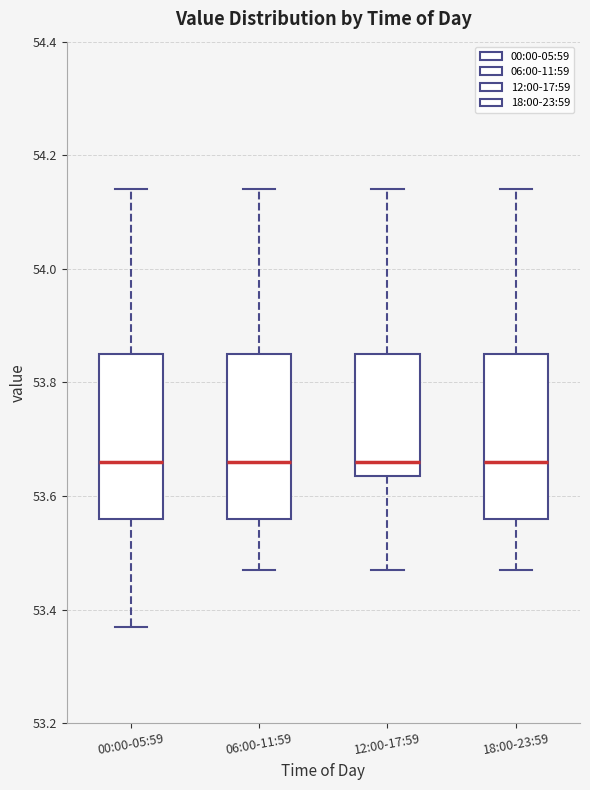

Reading left to right, transcribe this box plot: for each box, give where its median line is, the range the box spans, and where its two whiskers end, as read against the y-axis. The values are not printed on the chart, so give them approximately, as read against the axis.

00:00-05:59: median 53.66, box 53.56 to 53.86, whiskers 53.38 to 54.14
06:00-11:59: median 53.66, box 53.56 to 53.86, whiskers 53.48 to 54.14
12:00-17:59: median 53.66, box 53.64 to 53.86, whiskers 53.48 to 54.14
18:00-23:59: median 53.66, box 53.56 to 53.86, whiskers 53.48 to 54.14